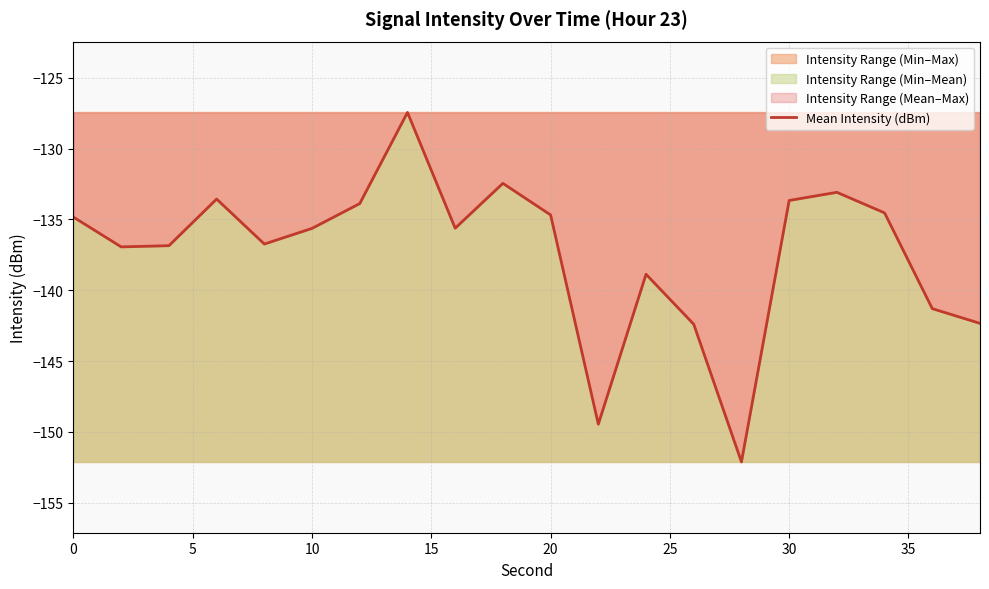

Reading left to right, extract all data points from this chart.

-134.8	-136.9	-136.9	-133.6	-136.7	-135.6	-133.9	-127.4	-135.6	-132.5	-134.7	-149.5	-138.9	-142.4	-152.1	-133.7	-133.1	-134.5	-141.3	-142.3